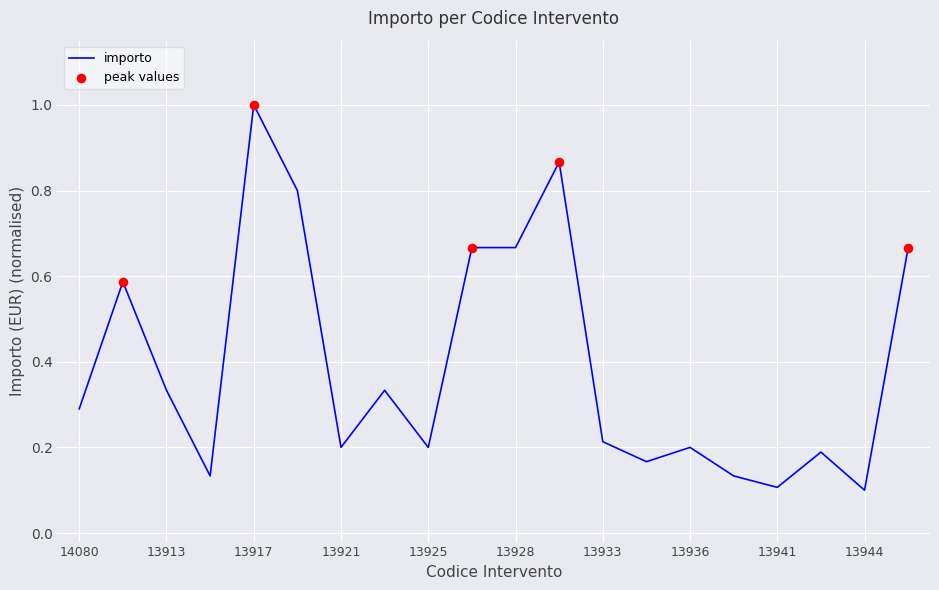

What is the greatest value displayed?

1.0